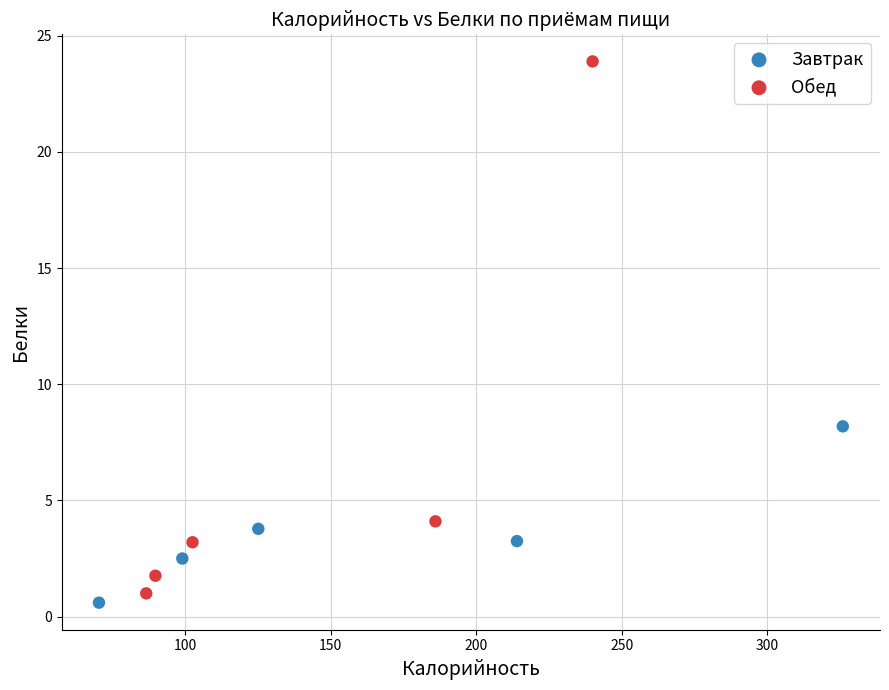

Which series reaches the maximum Y coordinate?

Обед